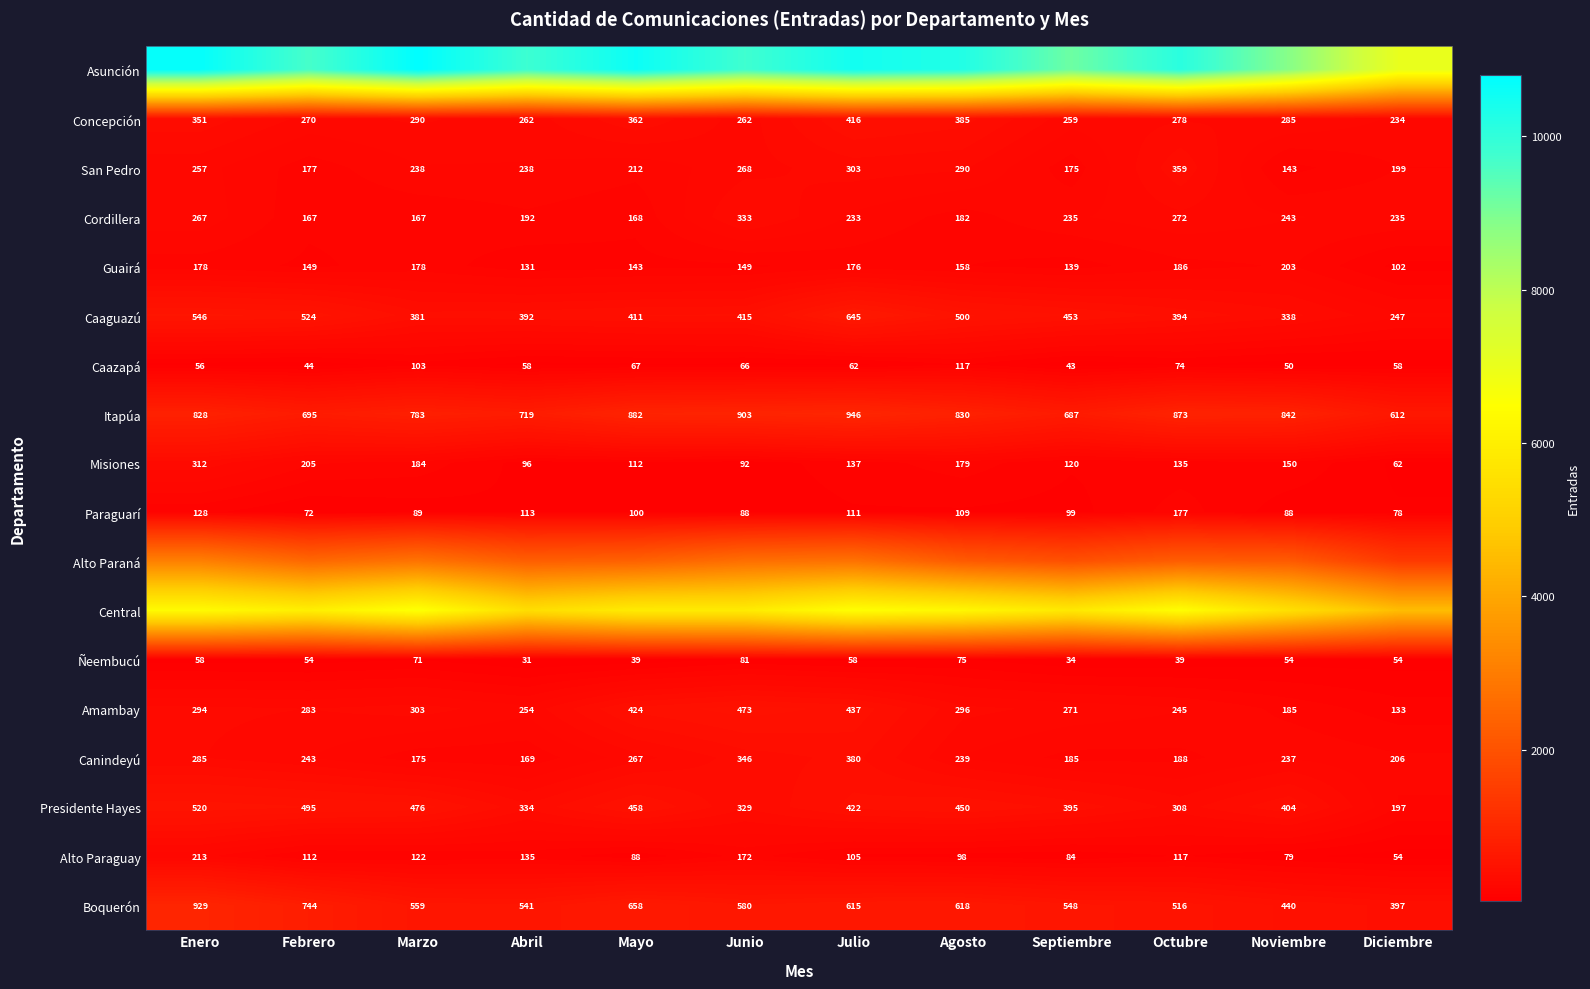

How many categories are shown in the chart?

12